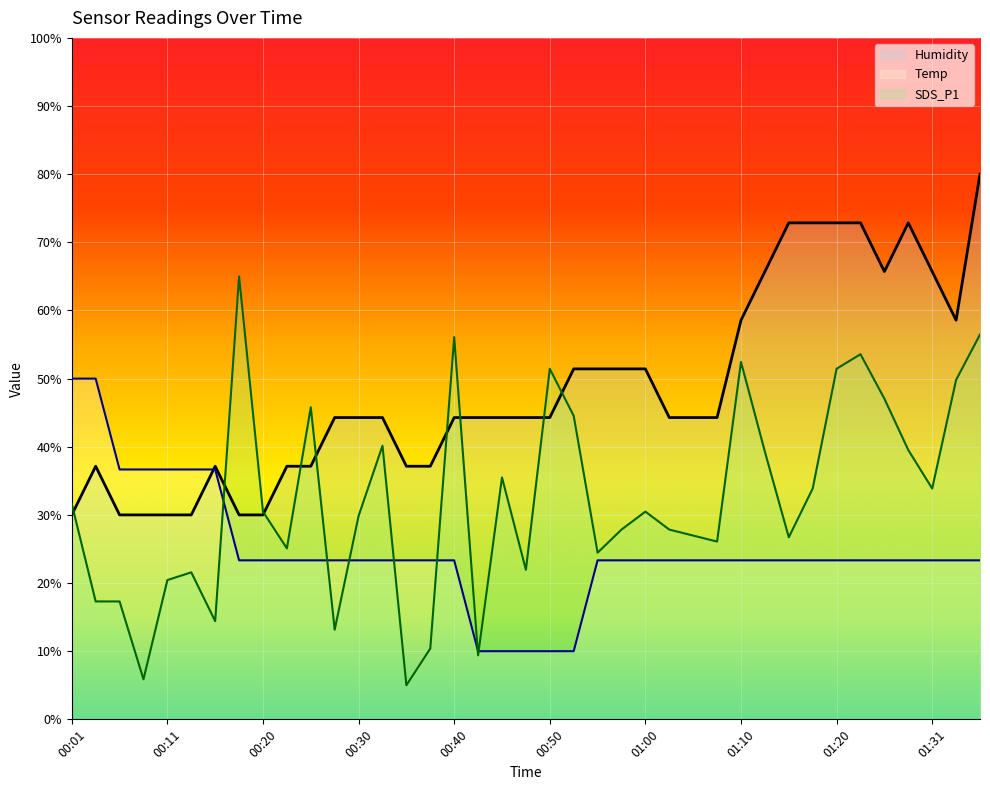

Reading left to right, transcribe all the data shown in this chart.

SDS_P1: 31.6	17.3	17.3	5.9	20.4	21.6	14.4	65.0	30.5	25.1	45.8	13.2	29.9	40.1	5.0	10.4	56.1	9.4	35.5	21.9	51.4	44.5	24.5	27.8	30.5	27.8	27.0	26.1	52.4	39.3	26.7	33.9	51.4	53.6	47.1	39.5	33.9	49.8	56.5
Temp: 50.0	50.0	36.7	36.7	36.7	36.7	36.7	23.3	23.3	23.3	23.3	23.3	23.3	23.3	23.3	23.3	23.3	10.0	10.0	10.0	10.0	10.0	23.3	23.3	23.3	23.3	23.3	23.3	23.3	23.3	23.3	23.3	23.3	23.3	23.3	23.3	23.3	23.3	23.3
Humidity: 30.0	37.1	30.0	30.0	30.0	30.0	37.1	30.0	30.0	37.1	37.1	44.3	44.3	44.3	37.1	37.1	44.3	44.3	44.3	44.3	44.3	51.4	51.4	51.4	51.4	44.3	44.3	44.3	58.6	65.7	72.9	72.9	72.9	72.9	65.7	72.9	65.7	58.6	80.0